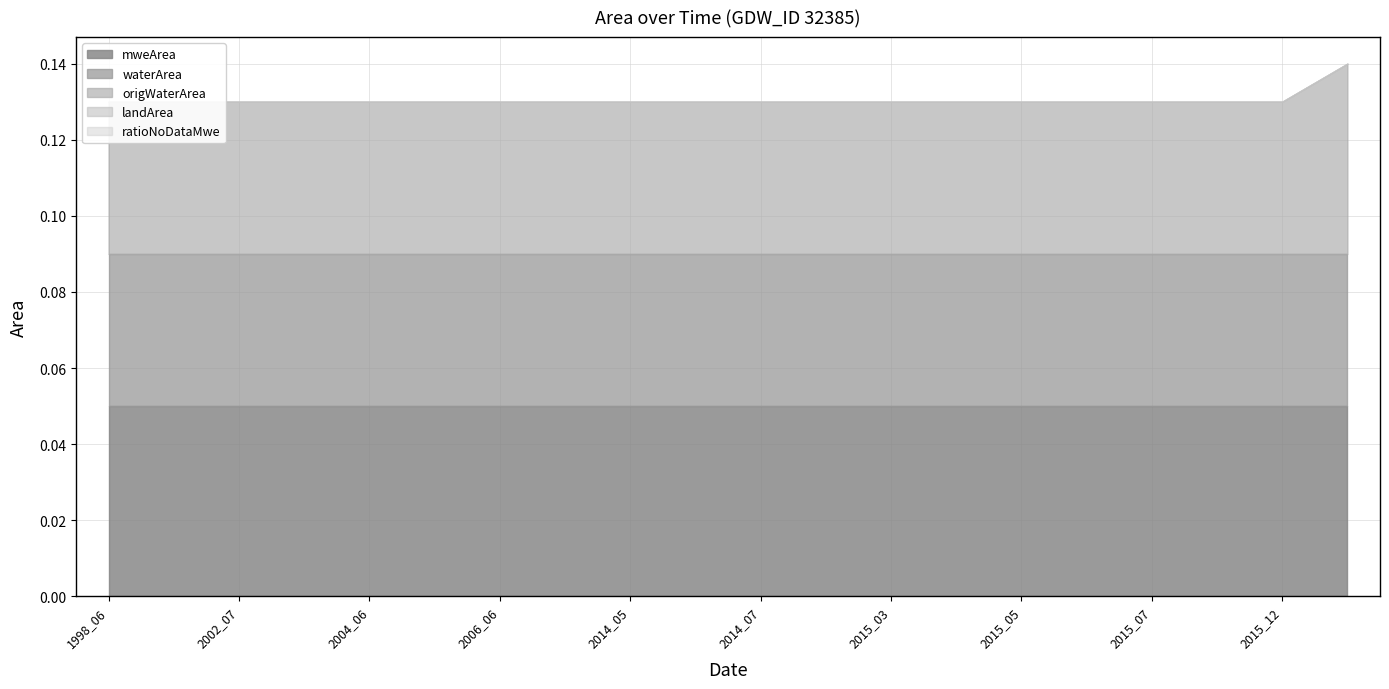

At 2015_07, list the series in order from smallest to largest.

landArea, ratioNoDataMwe, waterArea, origWaterArea, mweArea